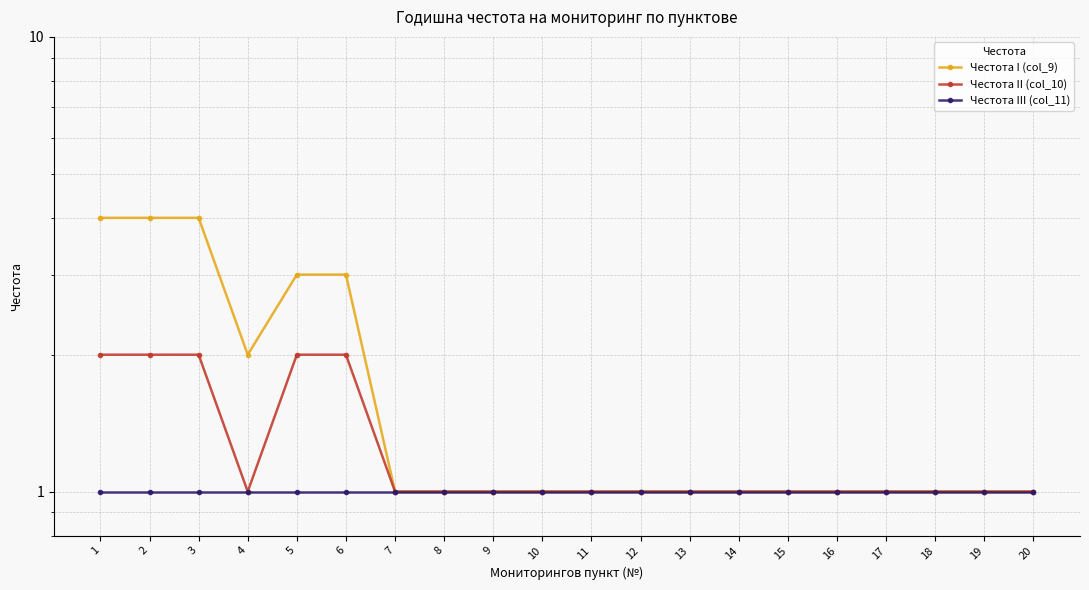

What is the smallest value displayed?

1